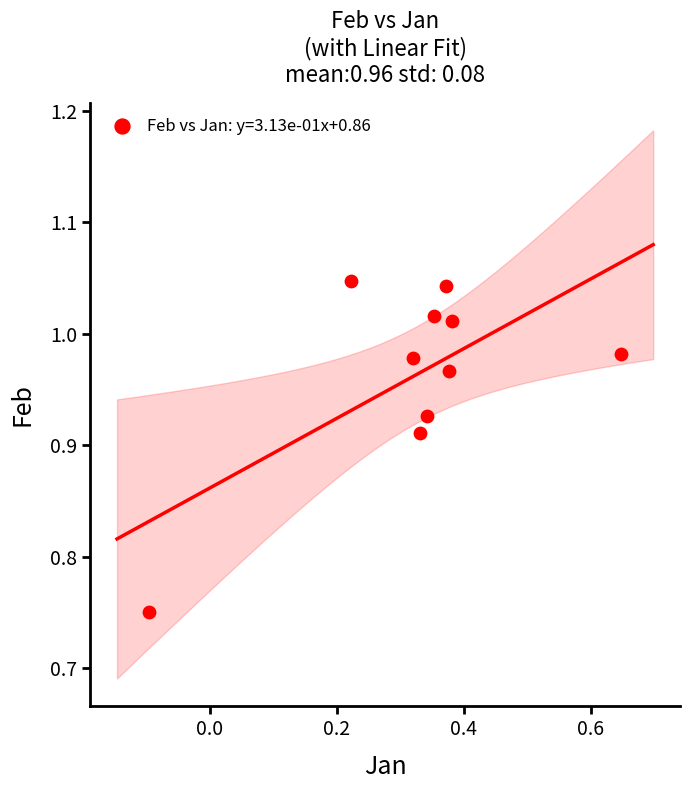

What is the range of X values (max minus min)?

0.7